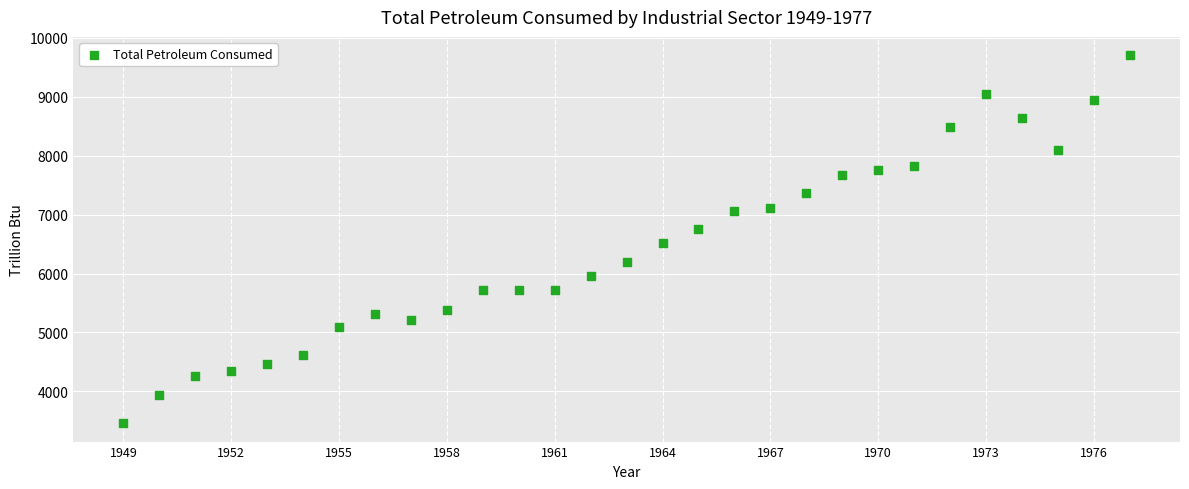

What is the range of X values (max minus min)?

28.0